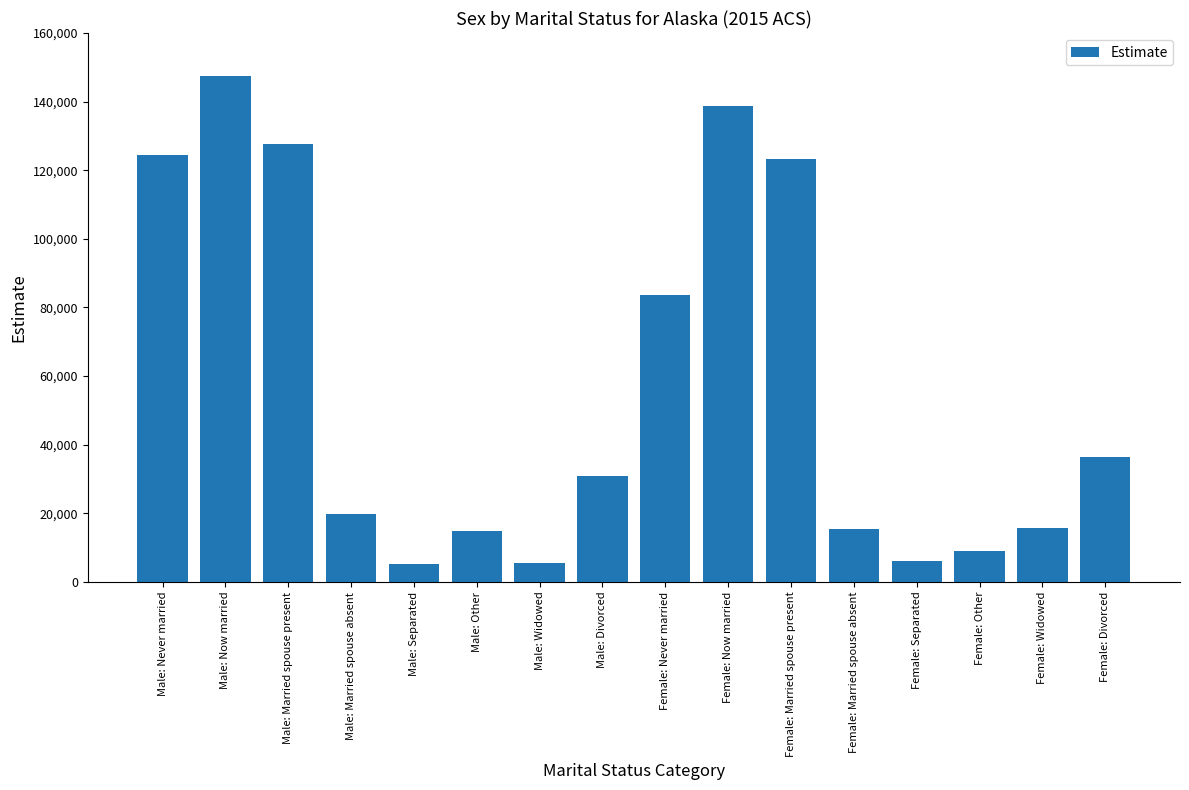

How many bars are there in total?

16